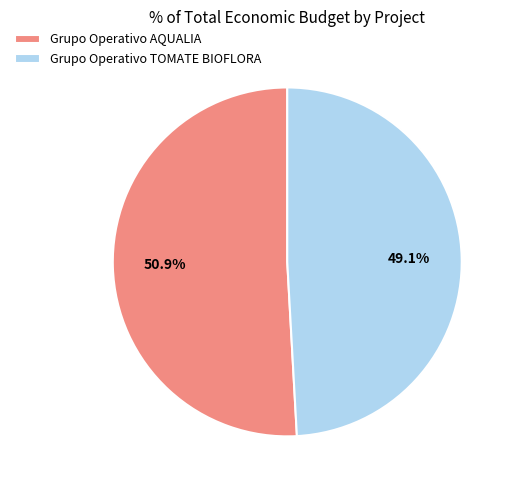

What is the smallest slice in the pie chart?

Grupo Operativo TOMATE BIOFLORA